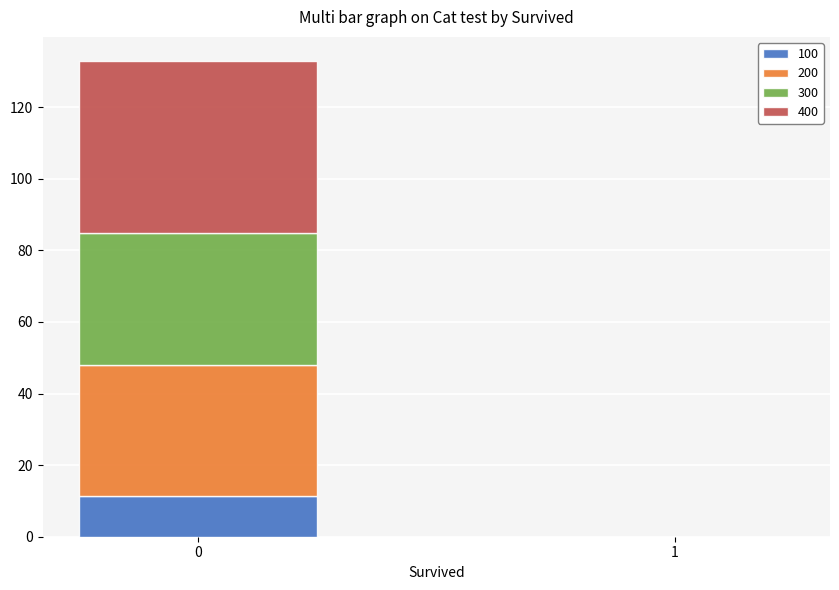

Reading right to left, transcribe the values for 100.

1=0.0	0=11.3